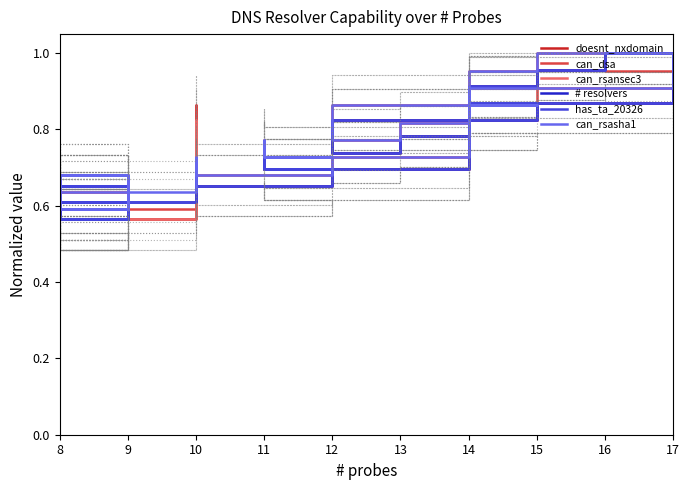

Does the chart have visible grid lines?

No